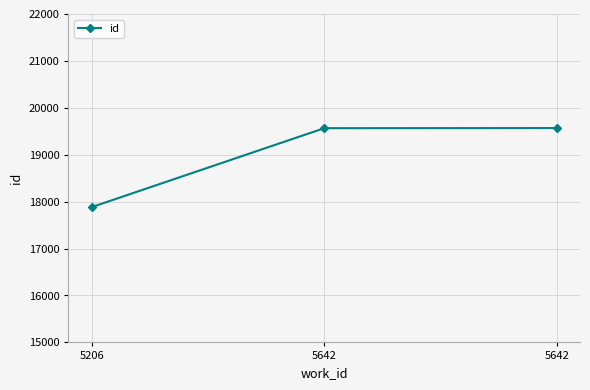

At which label is the value closest to 18726?

5642